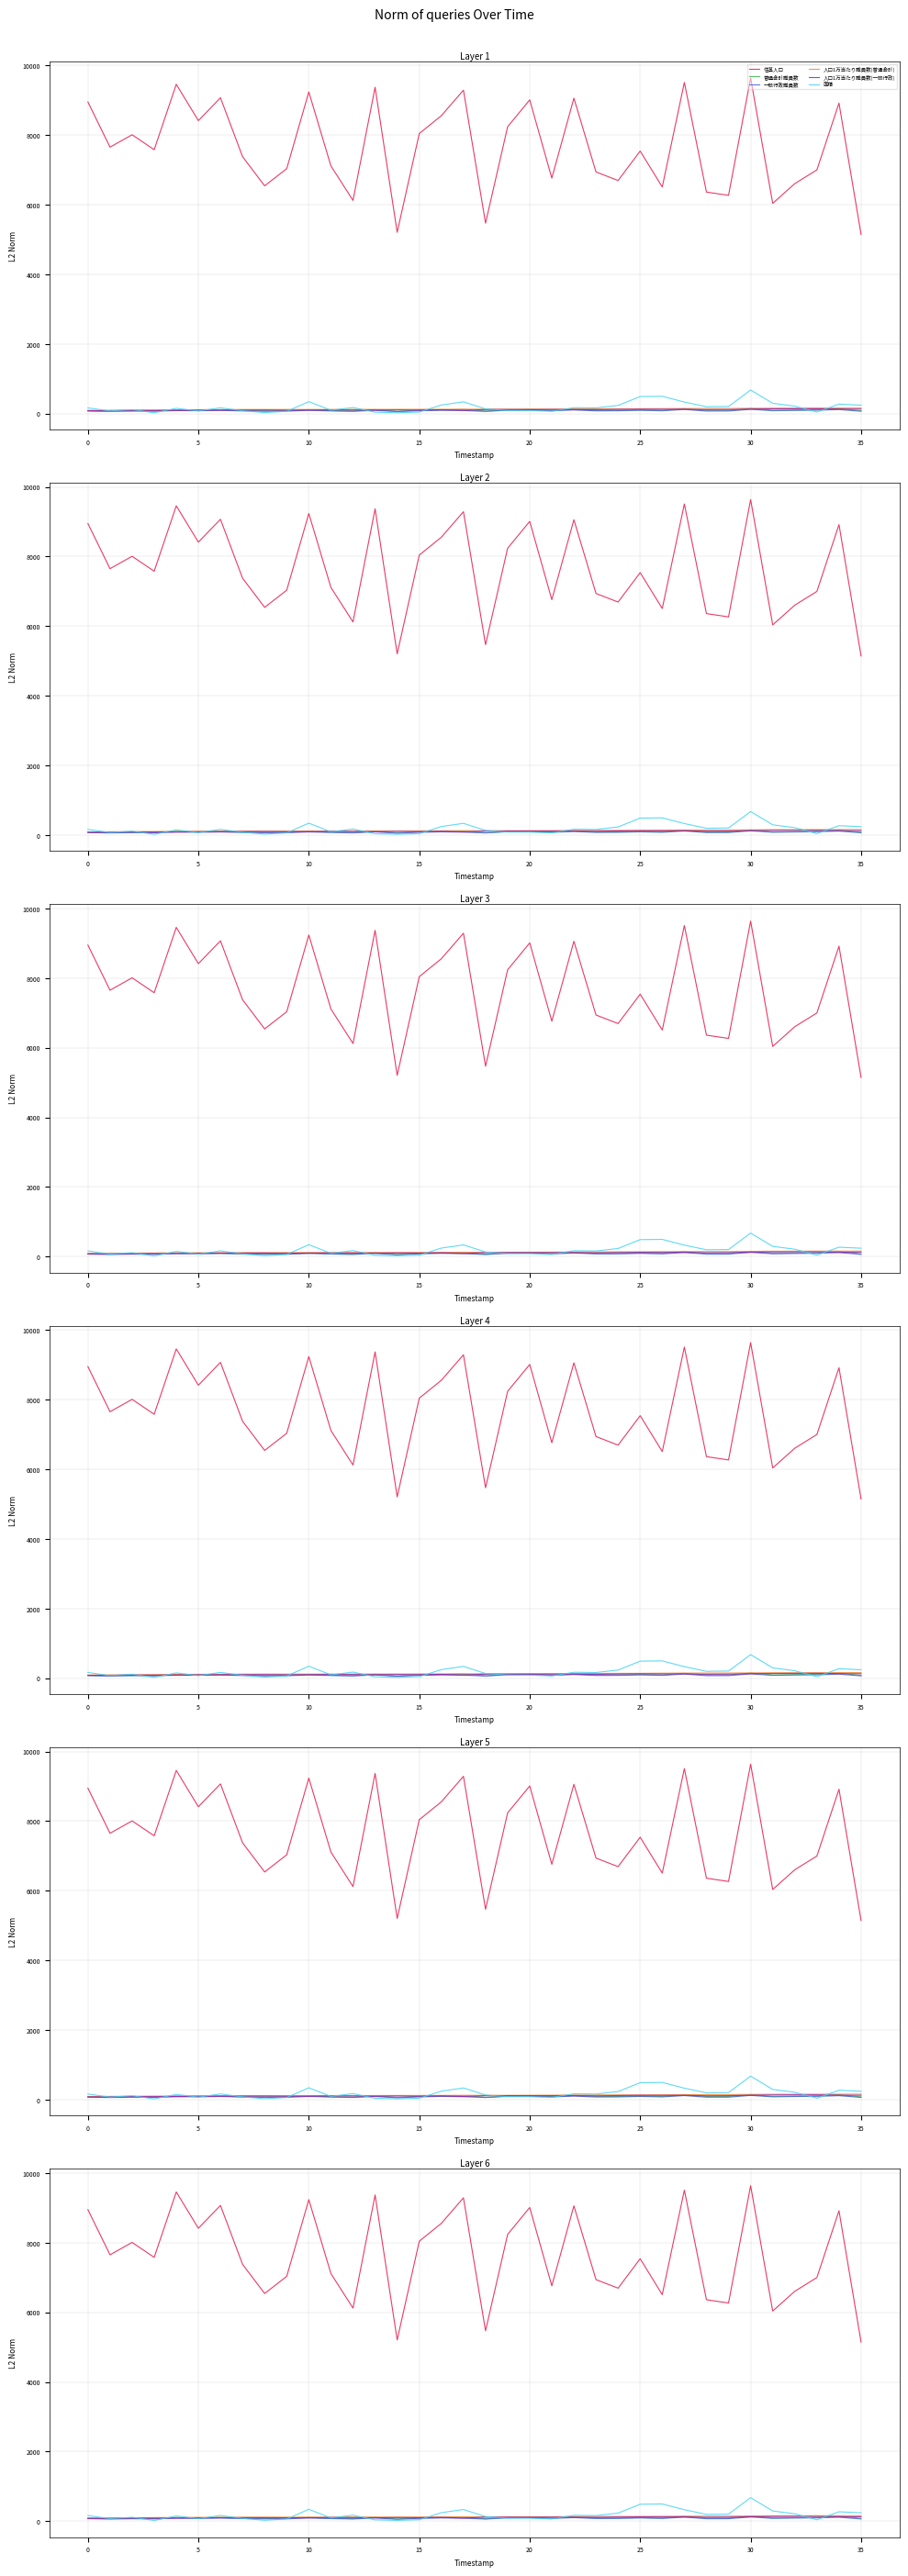

What is the average value of the 人口1万当たり職員数(普通会計) series?

128.5